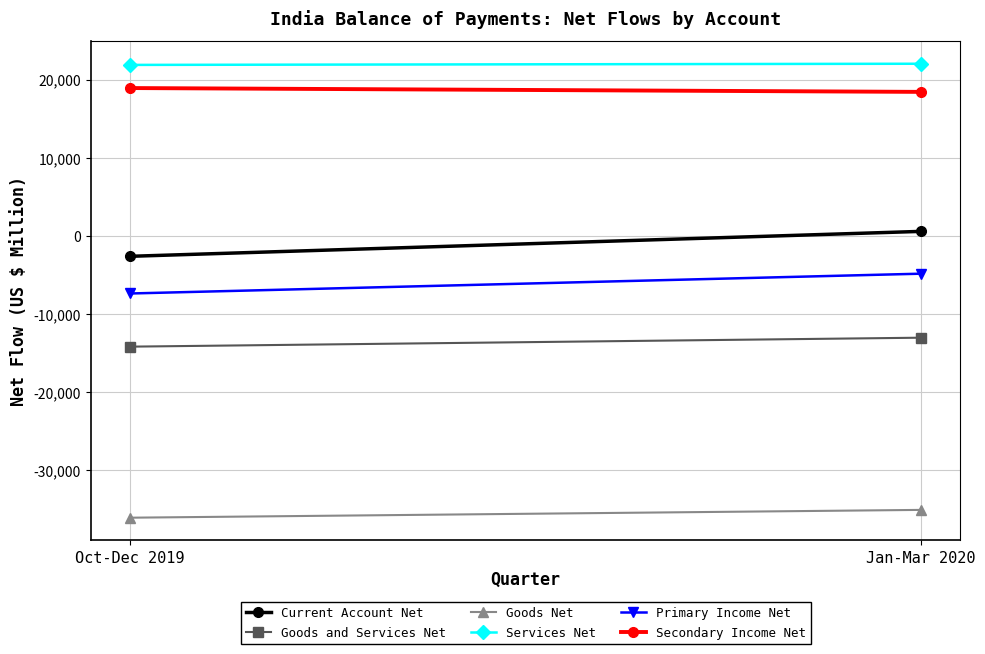

Is this an area chart (filled region under the line)?

No